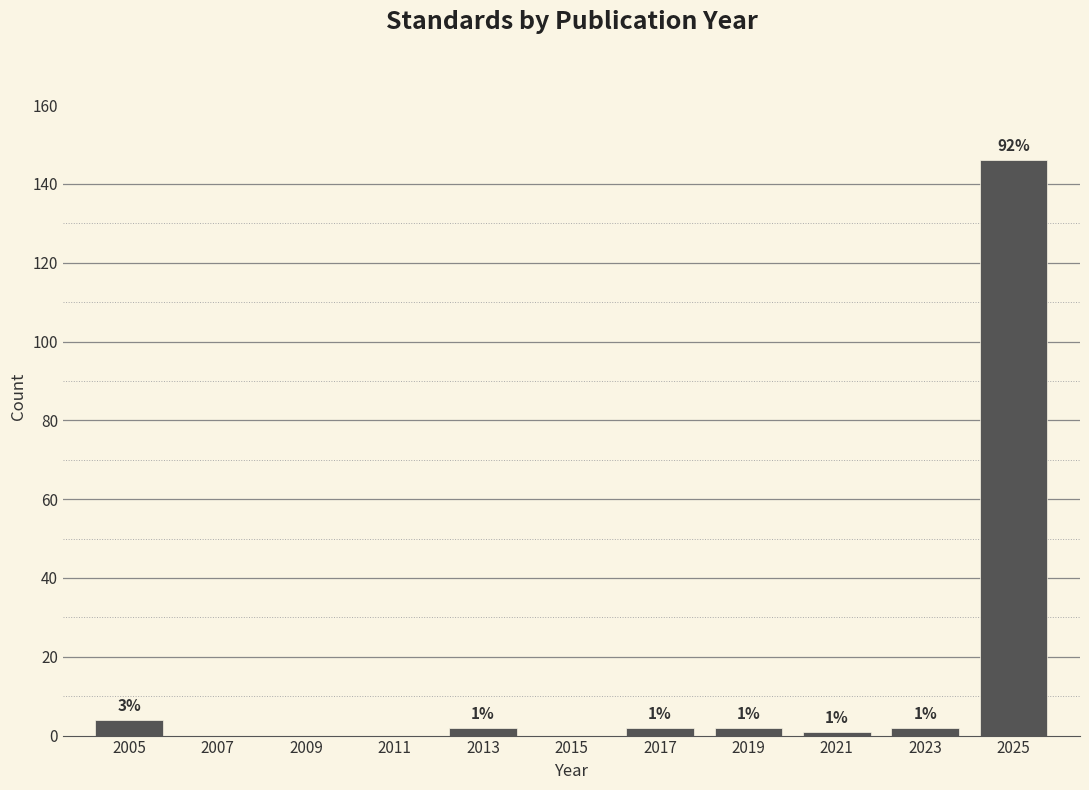

Reading left to right, extract all data points from this chart.

2005=4	2007=0	2009=0	2011=0	2013=2	2015=0	2017=2	2019=2	2021=1	2023=2	2025=146